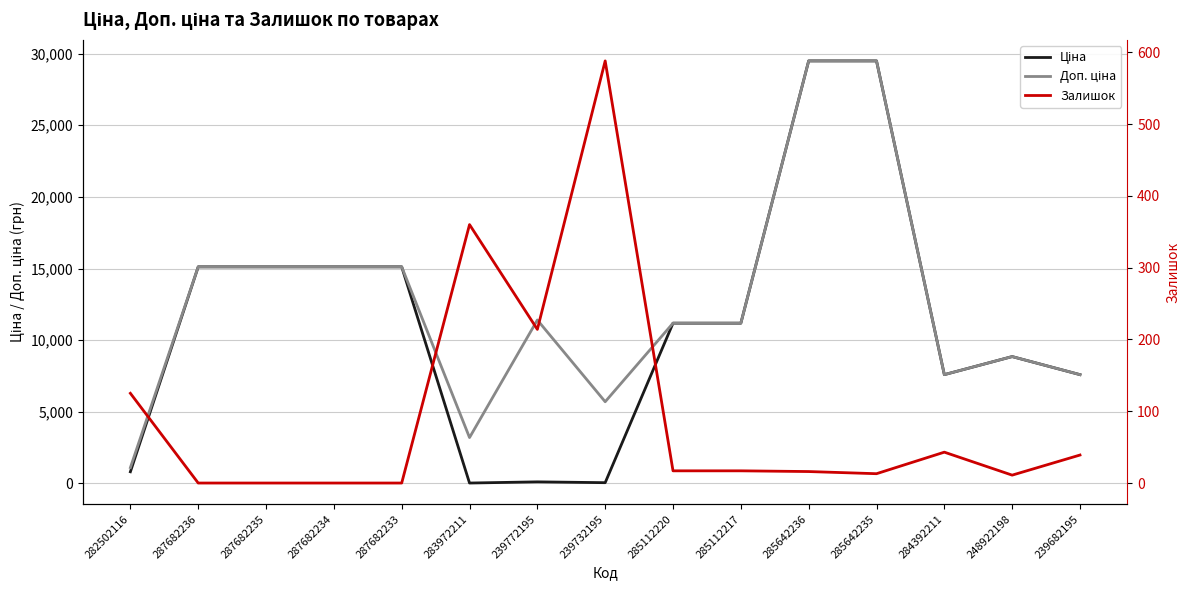

What is the label of the 4th point from the right?

285642235